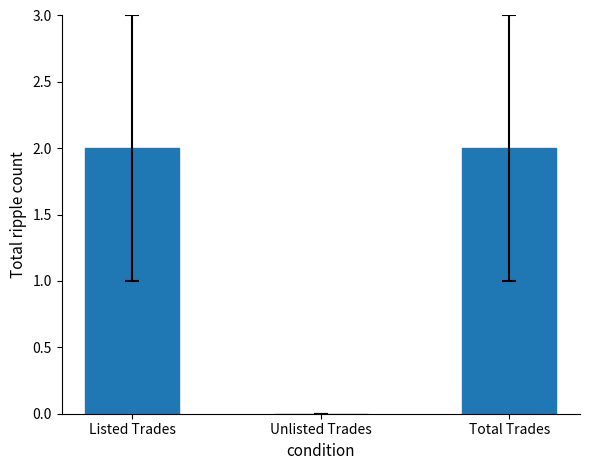

What is the sum of all values?

4